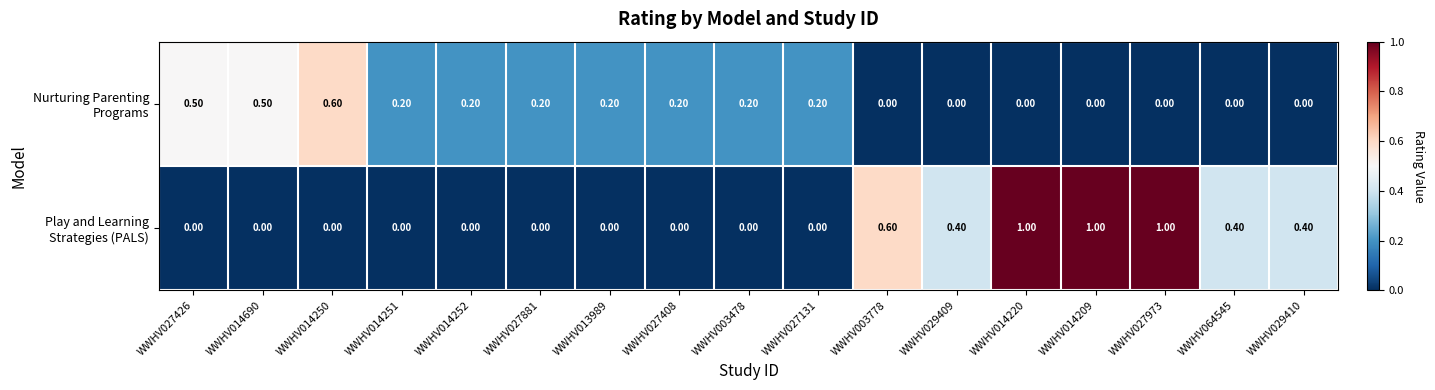

What is the spread (max minus min) of values at WWHV003778?

0.6